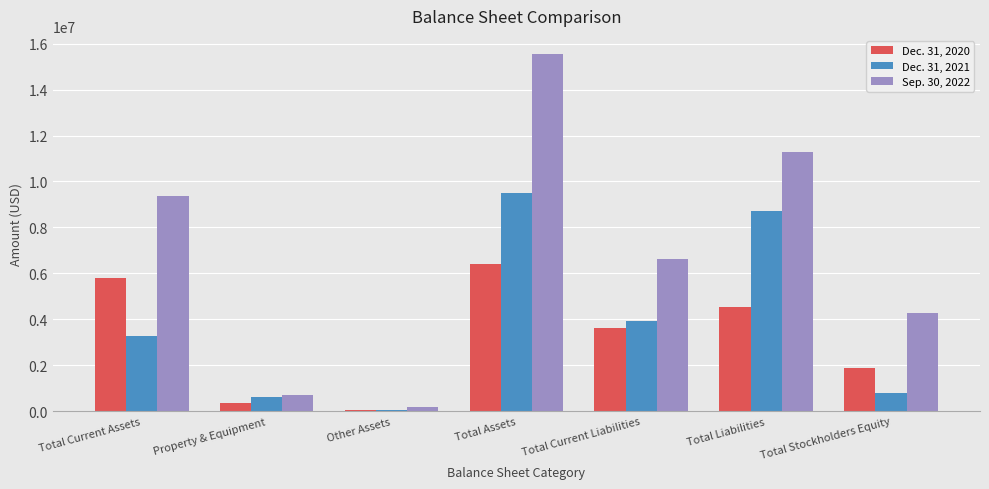

How many categories are shown in the chart?

7